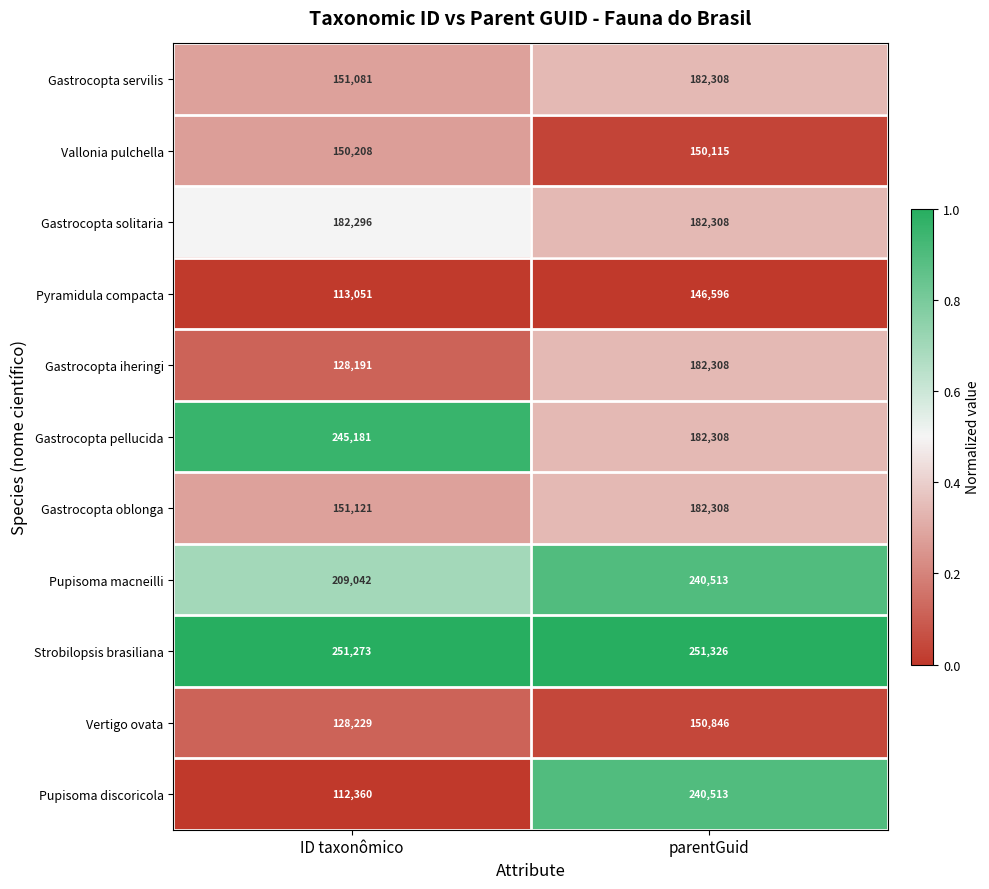

Is it true that Pupisoma discoricola equals 112360 at ID taxonômico?

True